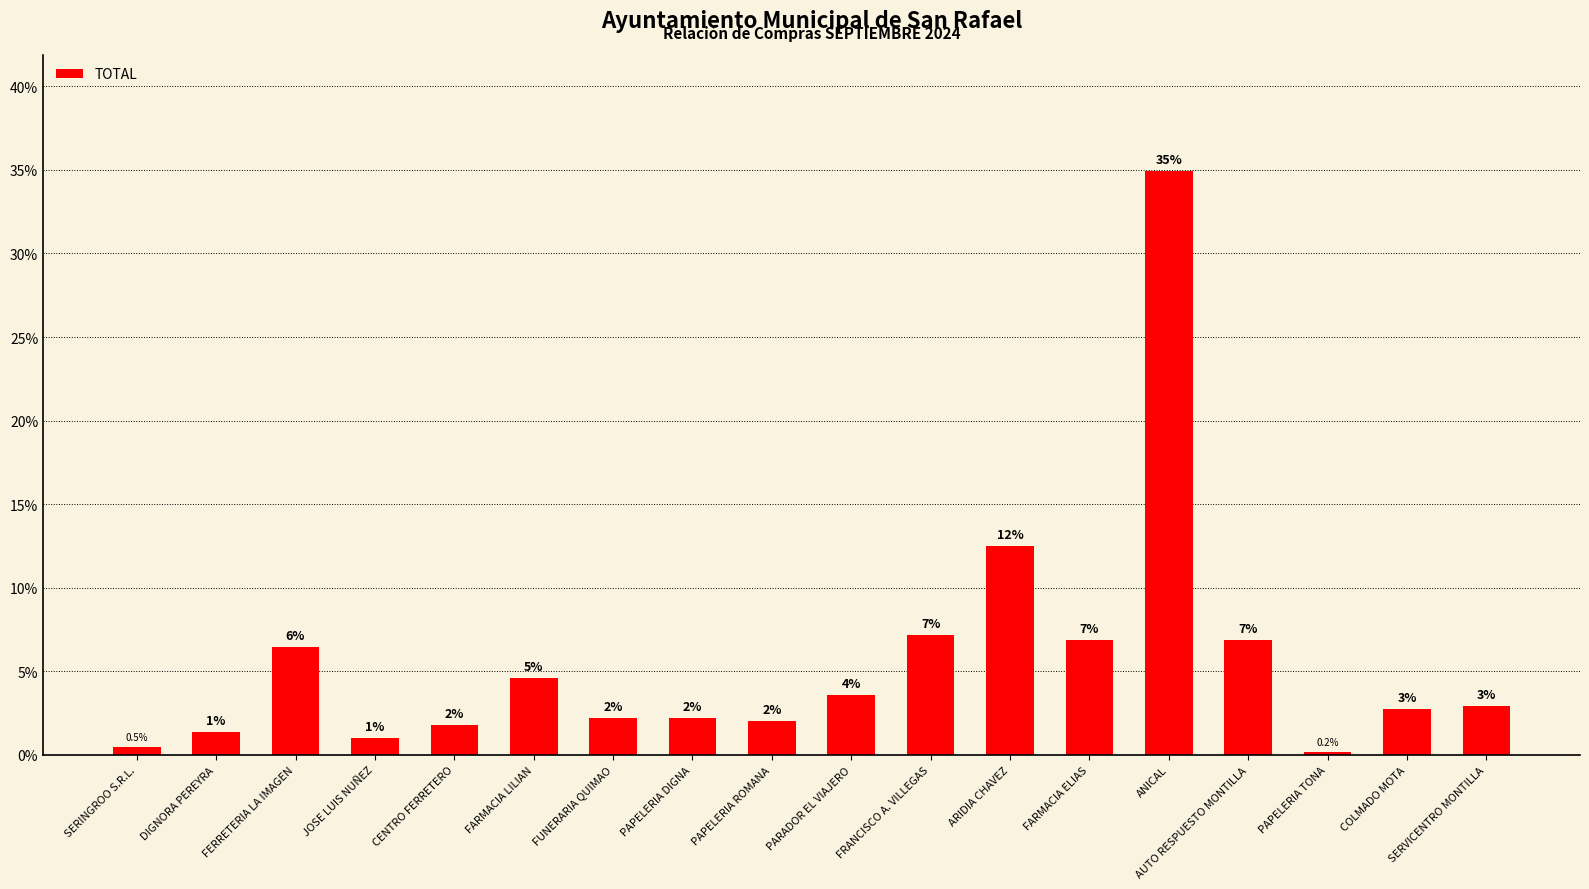

What is the maximum value shown in the chart?

34.9